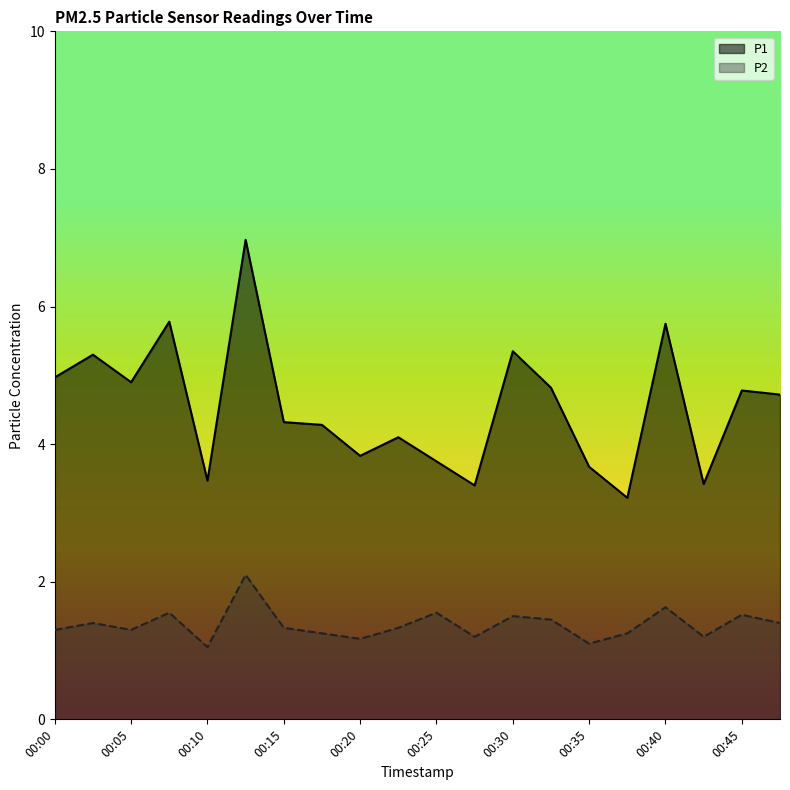

Which has a higher value, 00:40 or 00:28?

00:40